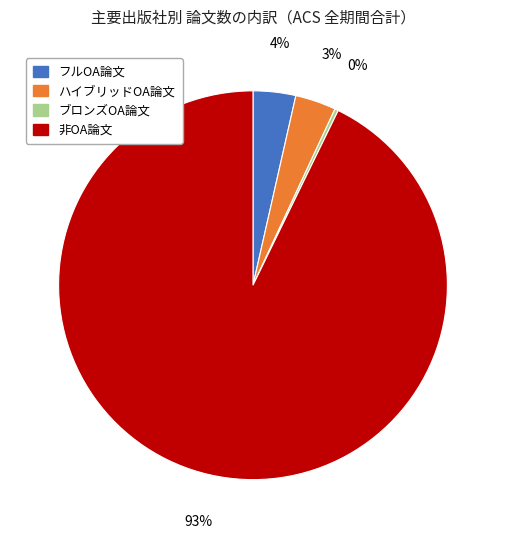

Which slice is the largest?

非OA論文